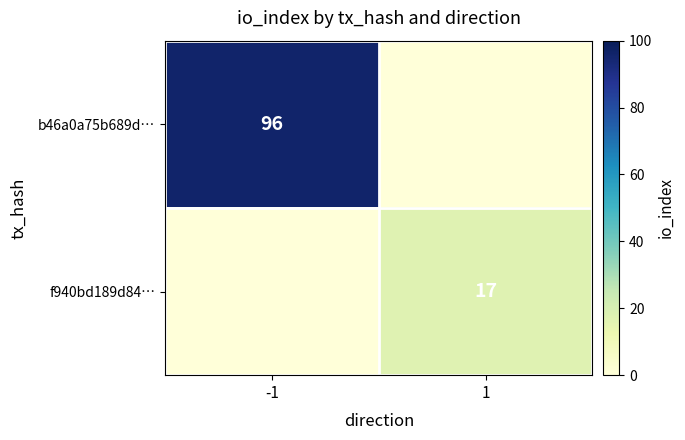

Is it true that f940bd189d84… equals 7 at 1?

False